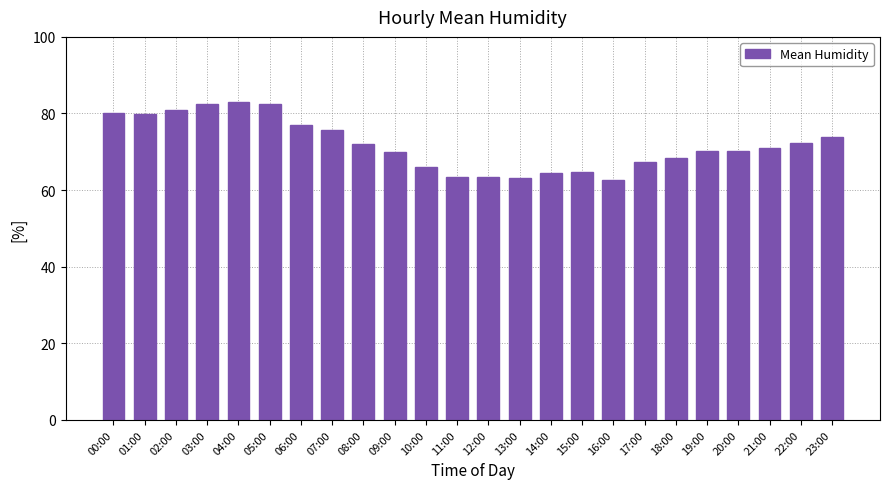

Approximately how many times larger is the value at 10:00 compared to 09:00?

0.9